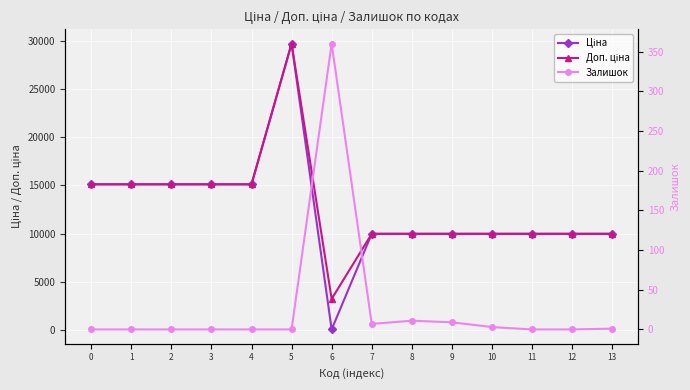

What is the value of the Ціна point at the 9th from the left?

9975.0